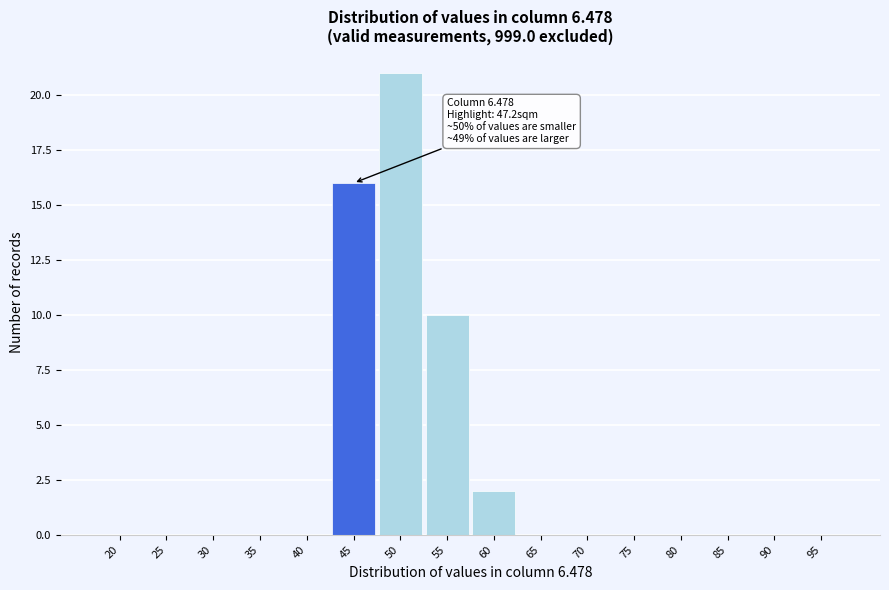

Reading left to right, transcribe all the data shown in this chart.

20=0	25=0	30=0	35=0	40=0	45=16	50=21	55=10	60=2	65=0	70=0	75=0	80=0	85=0	90=0	95=0